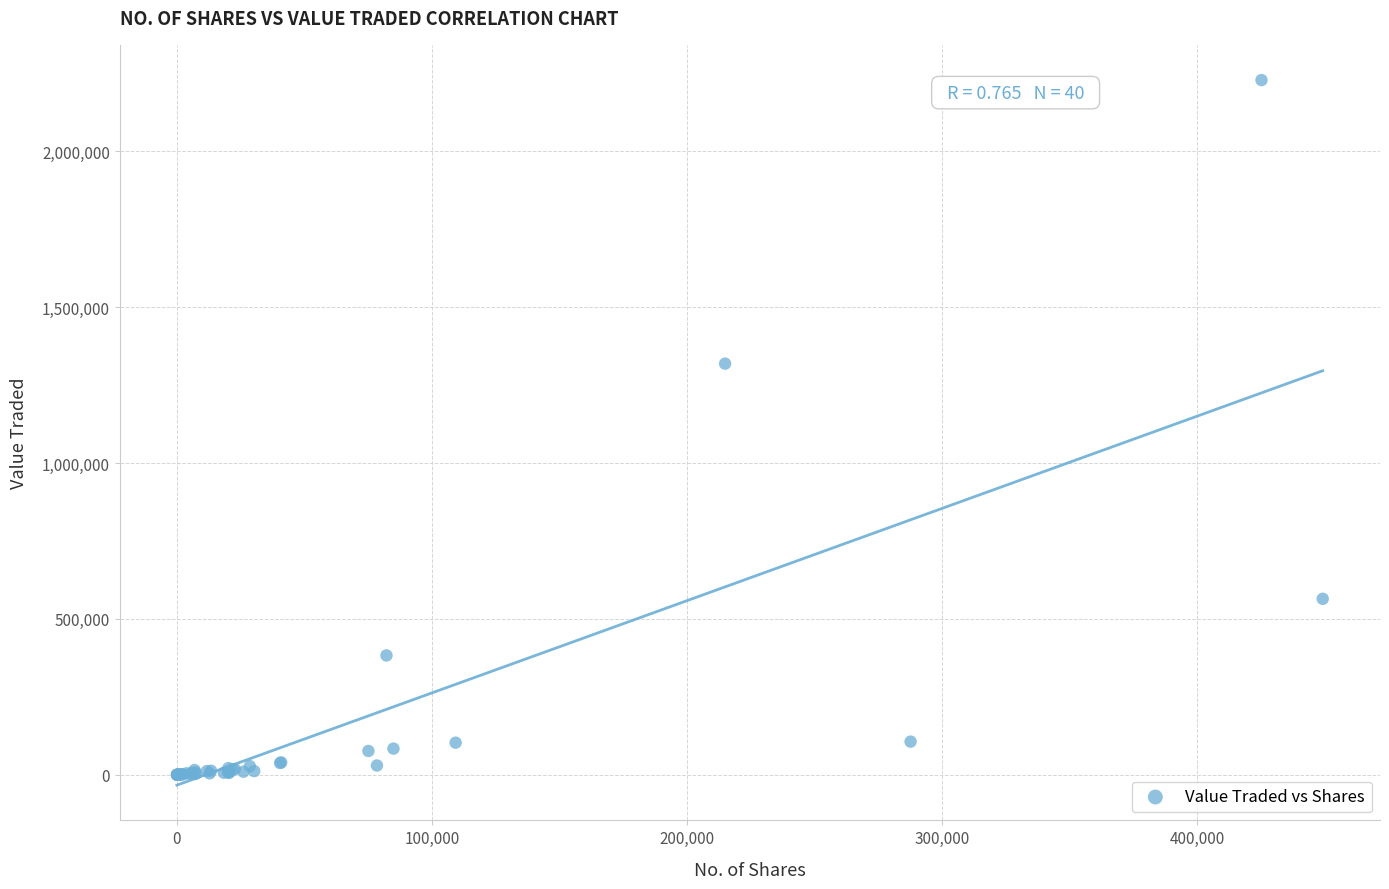

What Y value in the scatter plot is closest to 1113977?

1318624